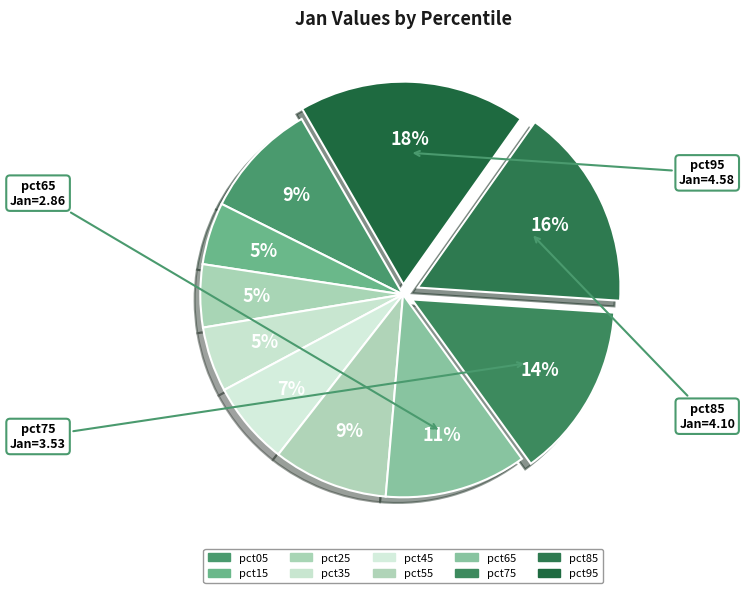

Count the number of slices in the pie.

10